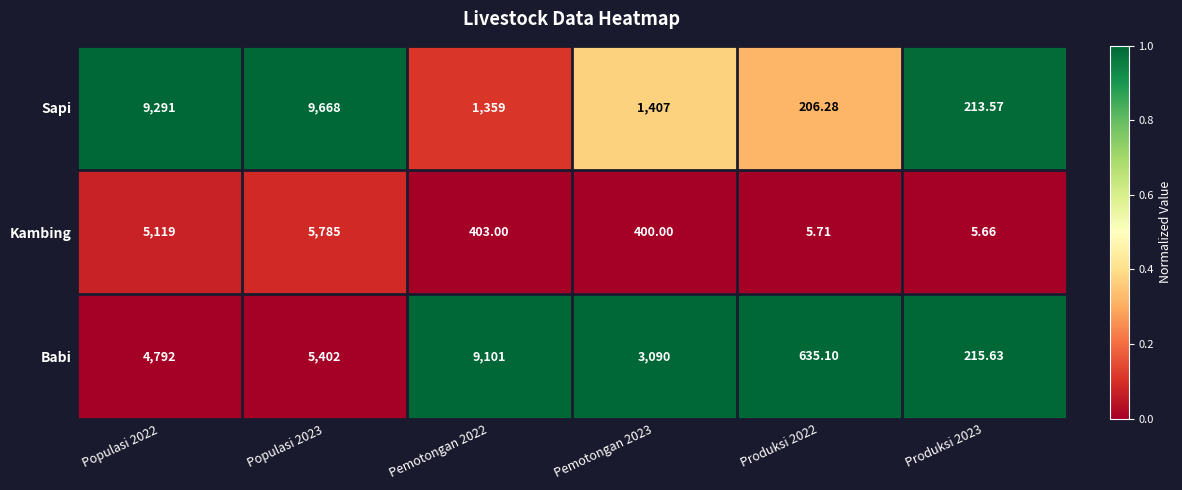

What is the total value across all series at Pemotongan 2023?

4897.0